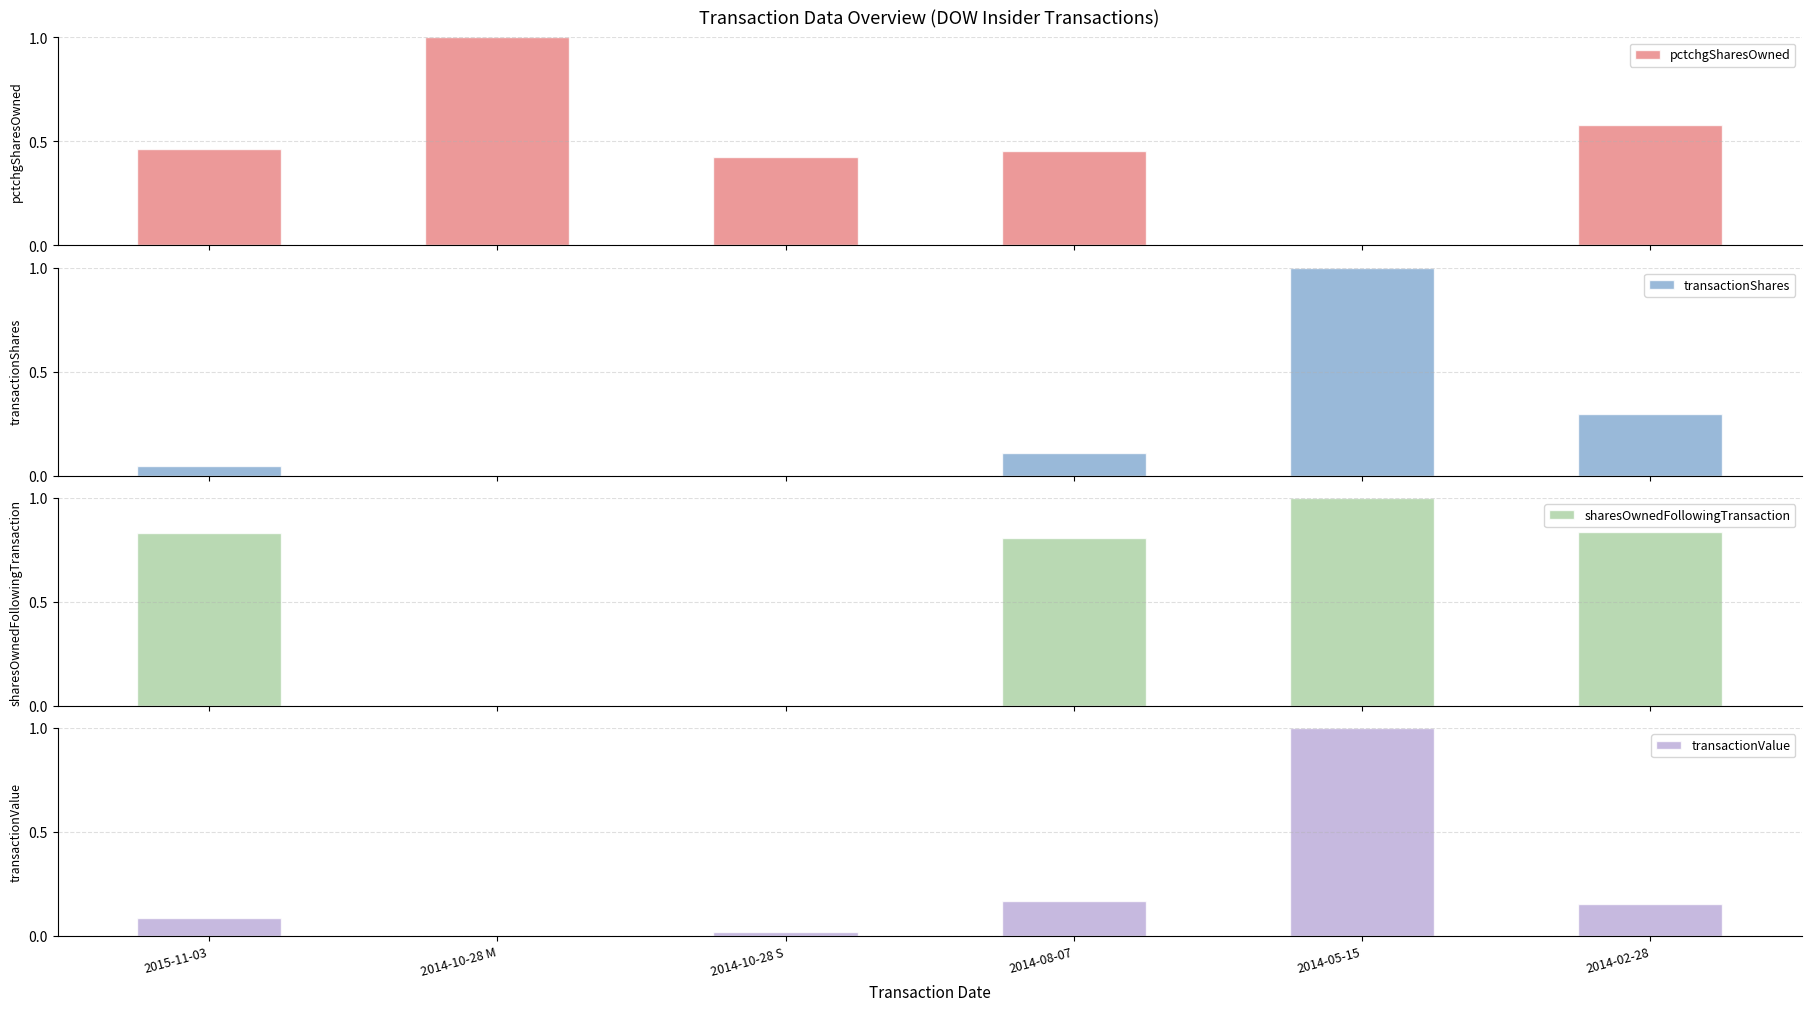

At which category is the sum across all series the highest?

2014-05-15